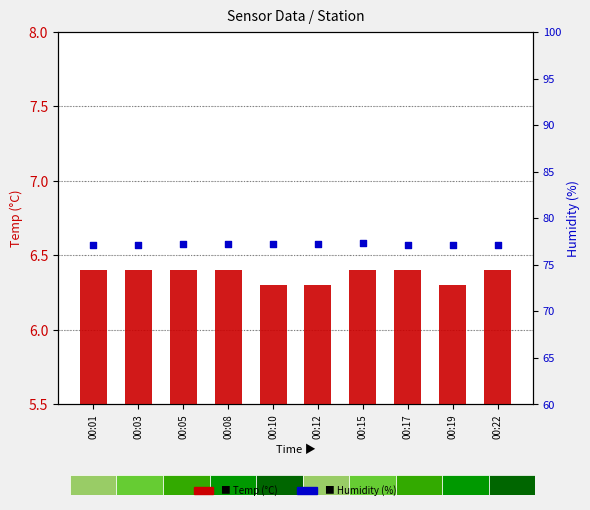

Which series contains the highest Y value?

Humidity (%)